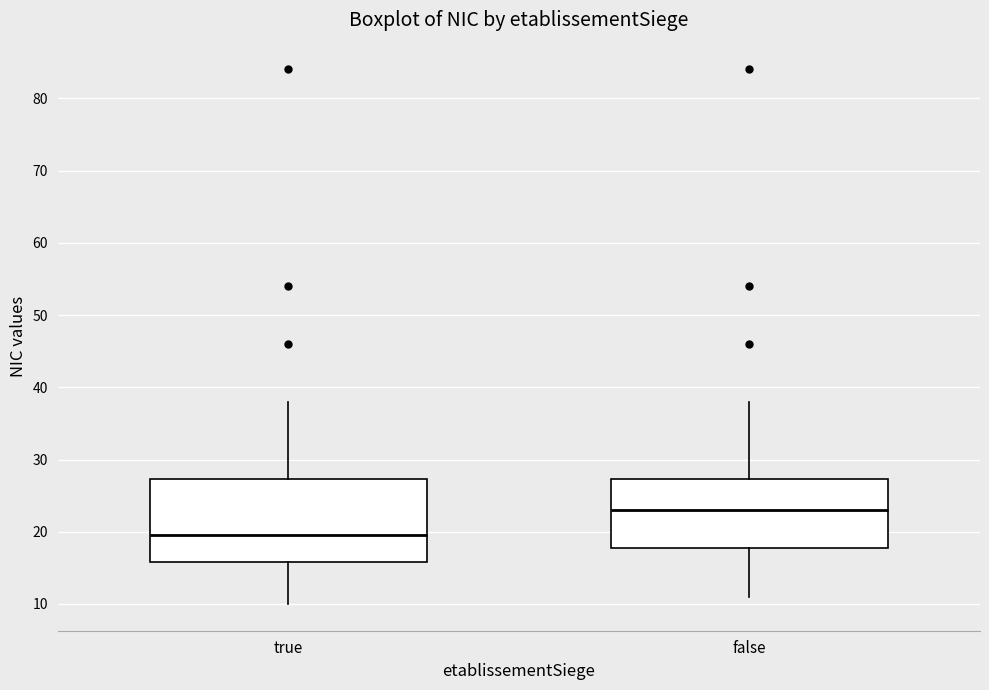

Reading left to right, transcribe this box plot: for each box, give where its median line is, the range the box spans, and where its two whiskers end, as read against the y-axis. The values are not printed on the chart, so give them approximately, as read against the axis.

true: median 20, box 16 to 27, whiskers 10 to 38
false: median 23, box 18 to 27, whiskers 11 to 38